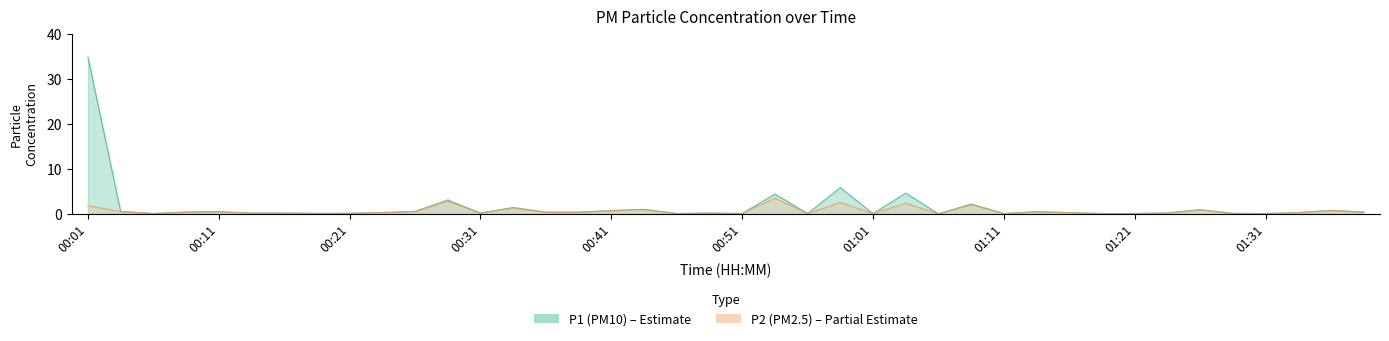

Which has a higher value, 01:13 or 00:04?

00:04